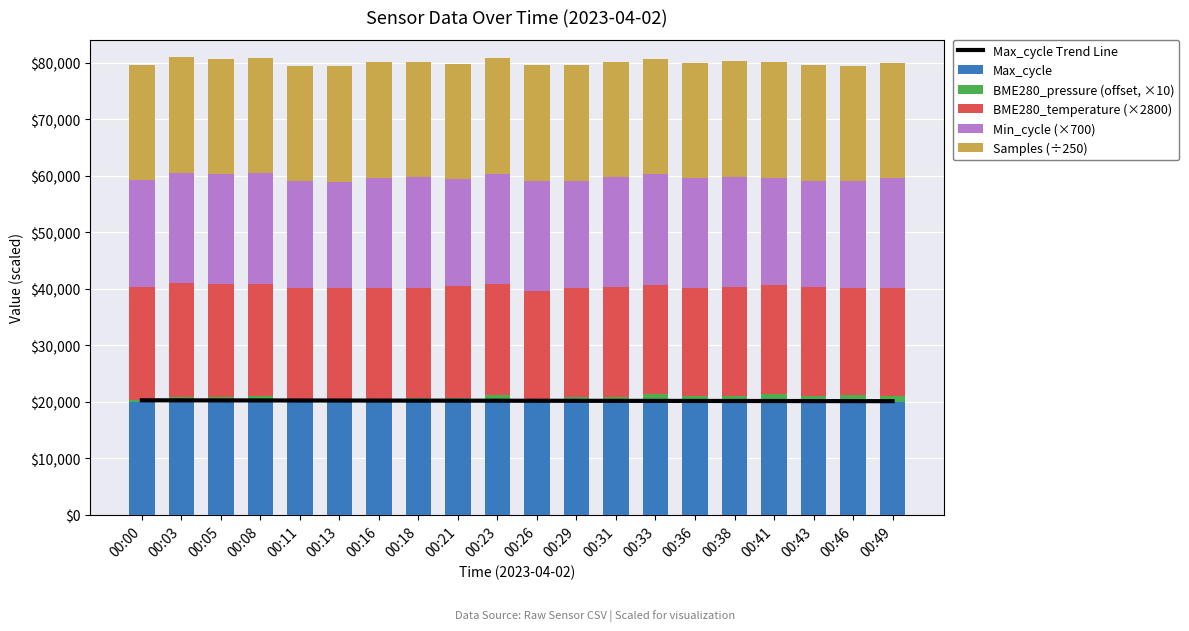

Count the Min_cycle (×700) values in the range 18900 to 19600.

20